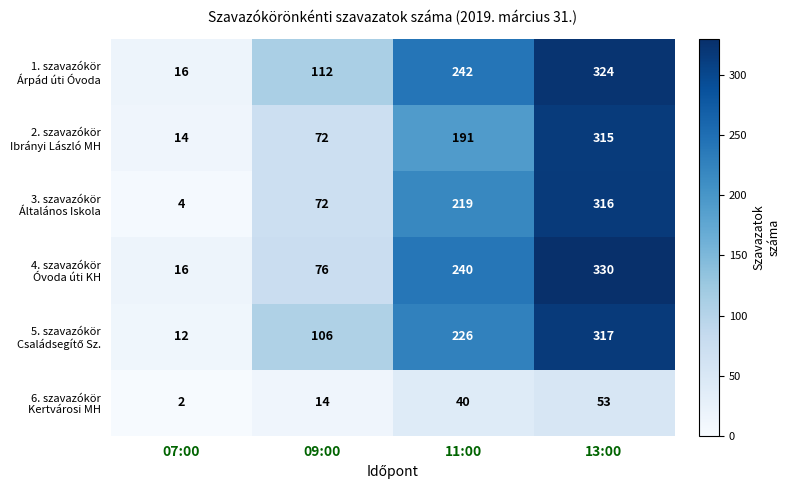

What is the greatest value displayed?

330